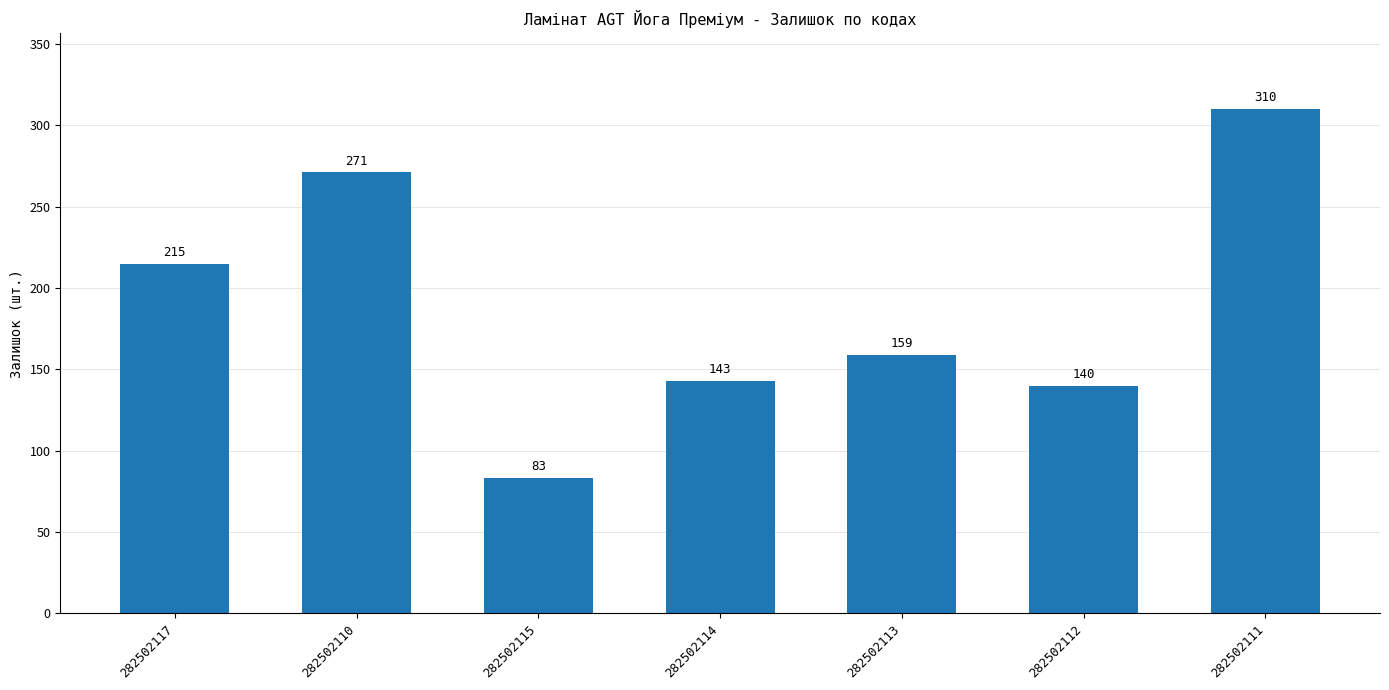

What is the label of the 2nd bar from the left?

282502110